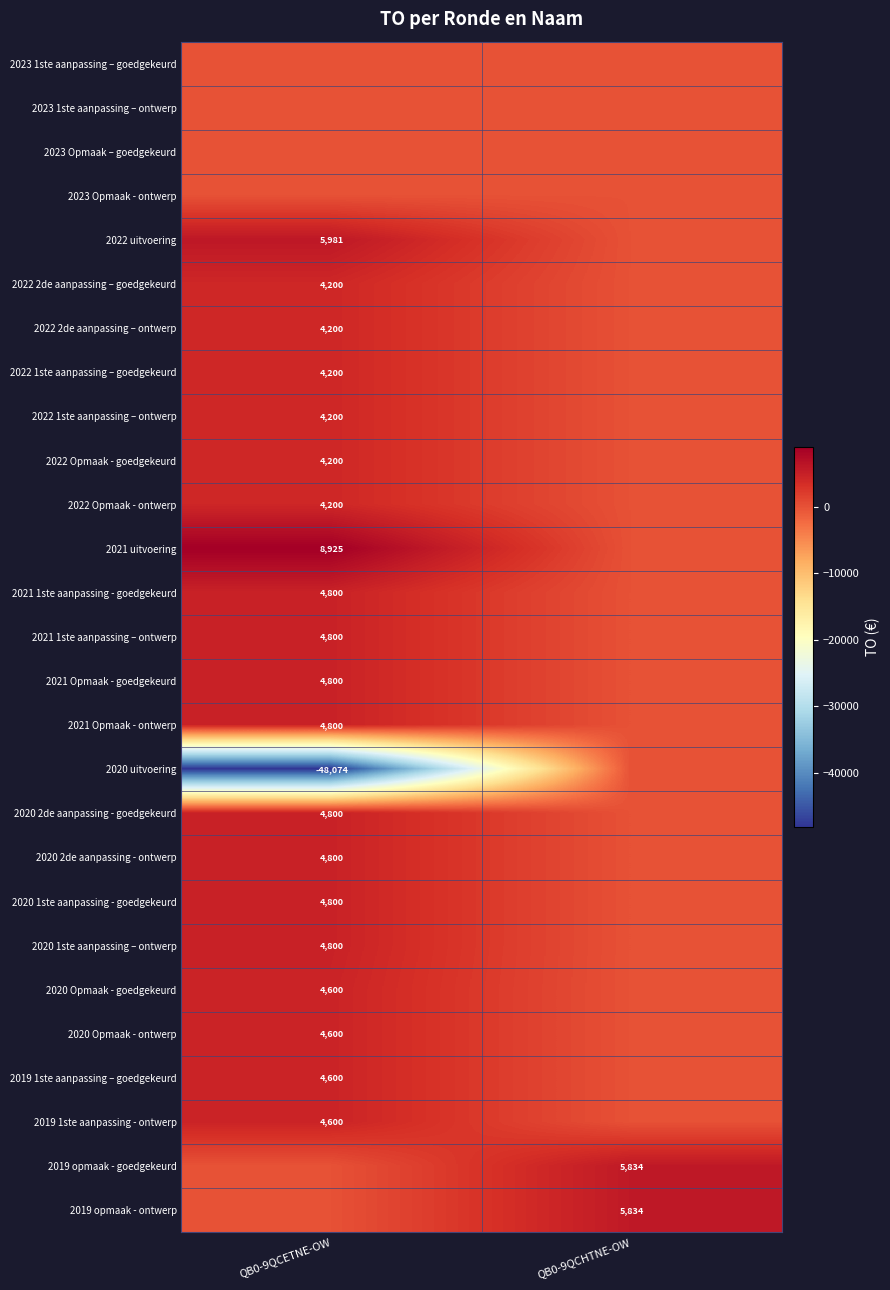

What is the total value across all series at QB0-9QCHTNE-OW?

11668